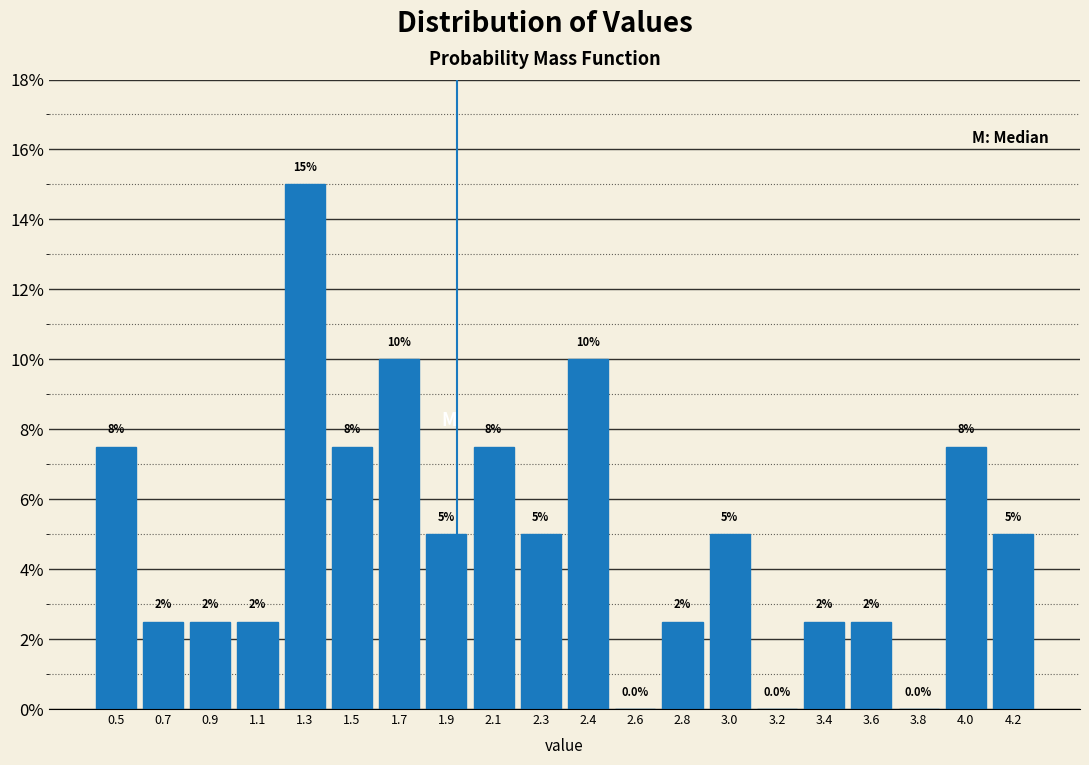

Reading left to right, what are all the values shown in this chart?

0.5=7.5	0.7=2.5	0.9=2.5	1.1=2.5	1.3=15.0	1.5=7.5	1.7=10.0	1.9=5.0	2.1=7.5	2.3=5.0	2.4=10.0	2.6=0.0	2.8=2.5	3.0=5.0	3.2=0.0	3.4=2.5	3.6=2.5	3.8=0.0	4.0=7.5	4.2=5.0